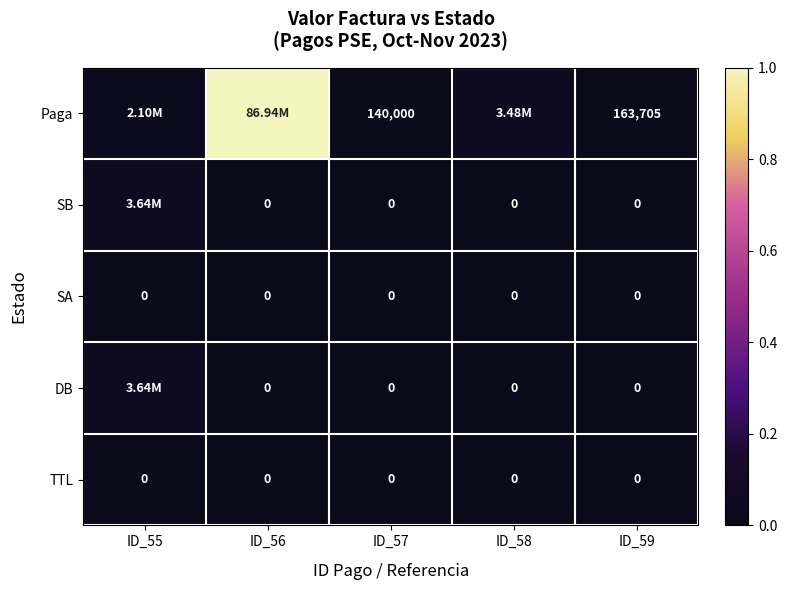

At how many categories does at least one series exceed 0?

5